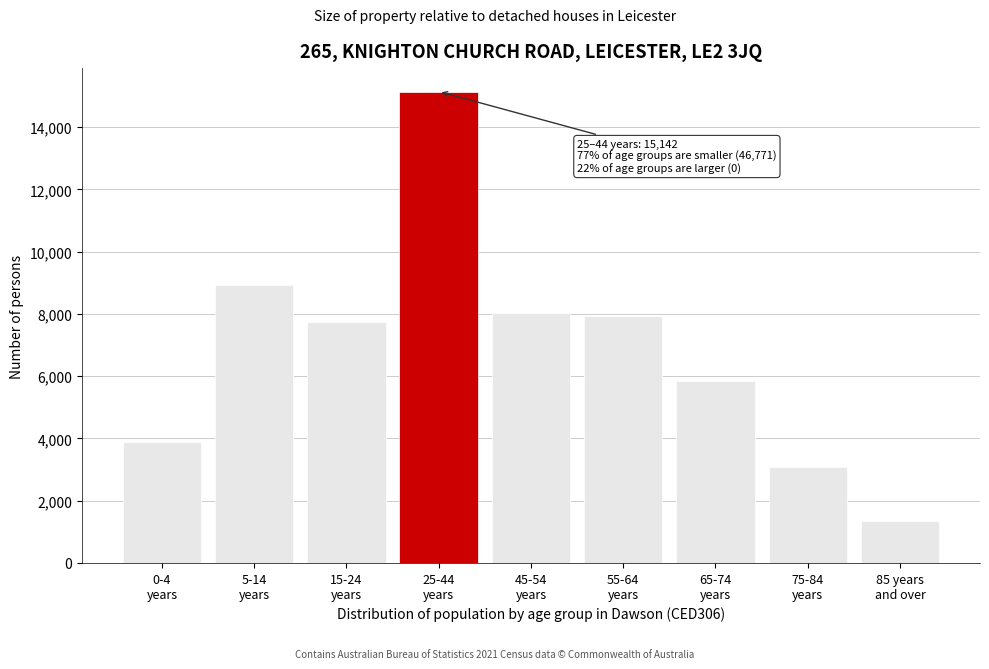

Reading right to left, what are all the values shown in this chart?

1333	3098	5829	7930	8029	15142	7743	8920	3889